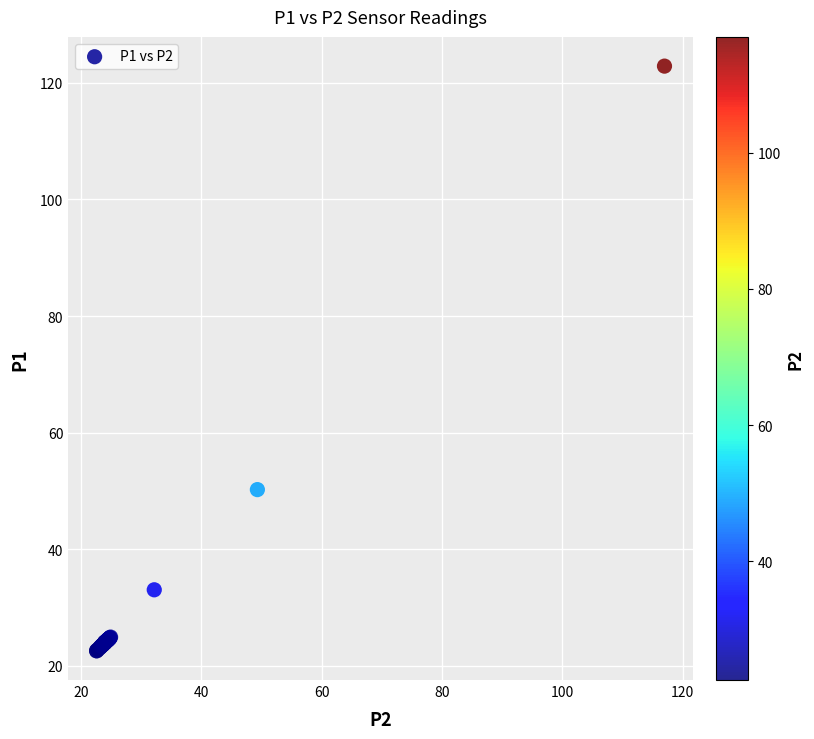

What Y value in the scatter plot is closest to 72?

50.2